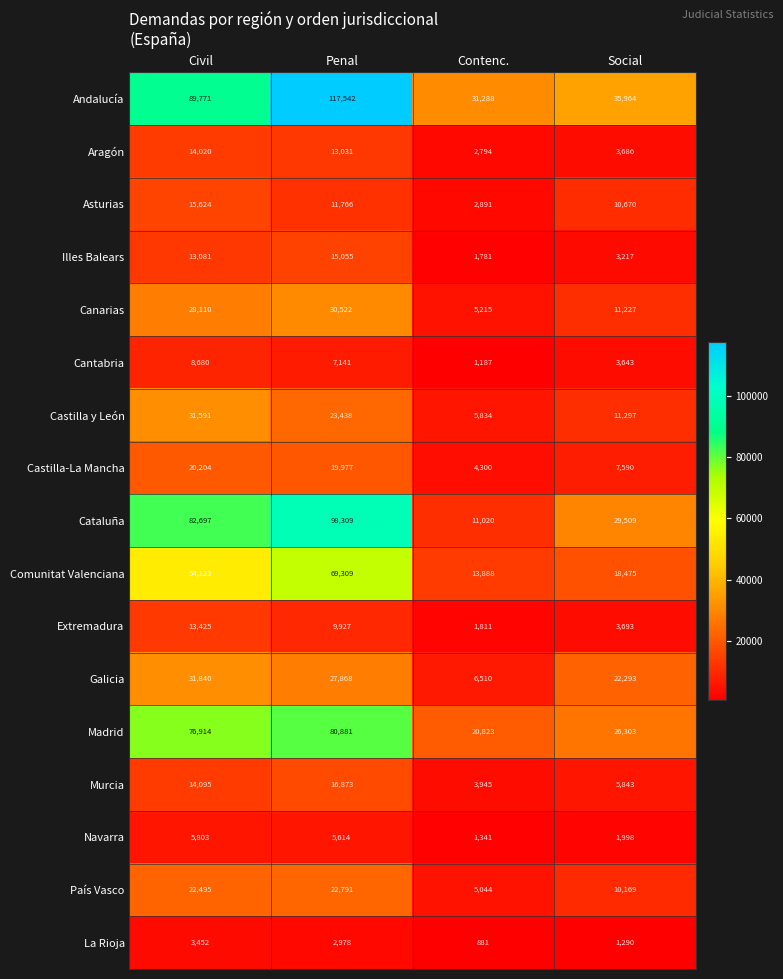

Rank the series at Penal from lowest to highest value.

La Rioja, Navarra, Cantabria, Extremadura, Asturias, Aragón, Illes Balears, Murcia, Castilla-La Mancha, País Vasco, Castilla y León, Galicia, Canarias, Comunitat Valenciana, Madrid, Cataluña, Andalucía